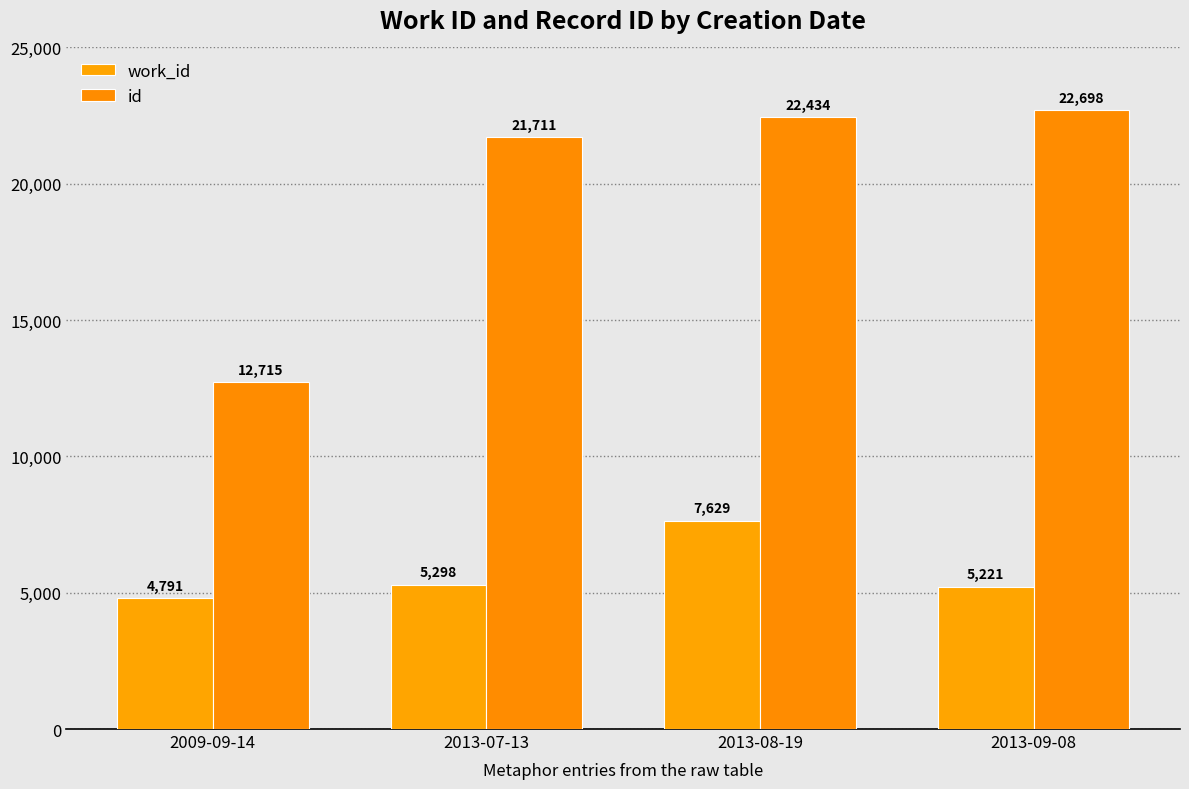

What is the value of the id bar at the 4th from the left?

22698